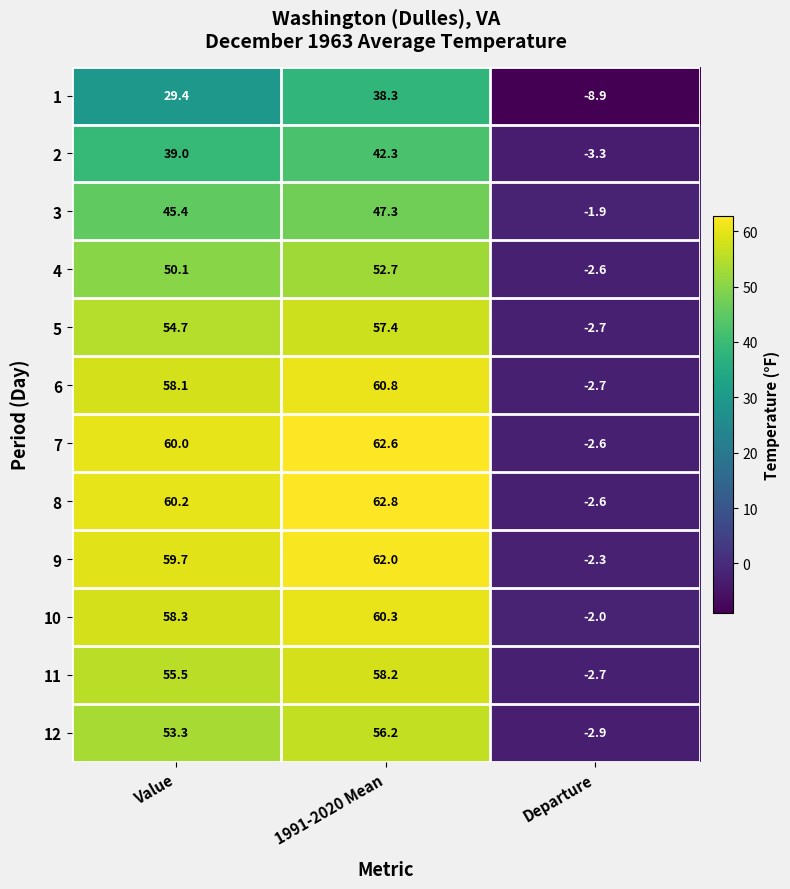

Which series has the widest spread of values?

8